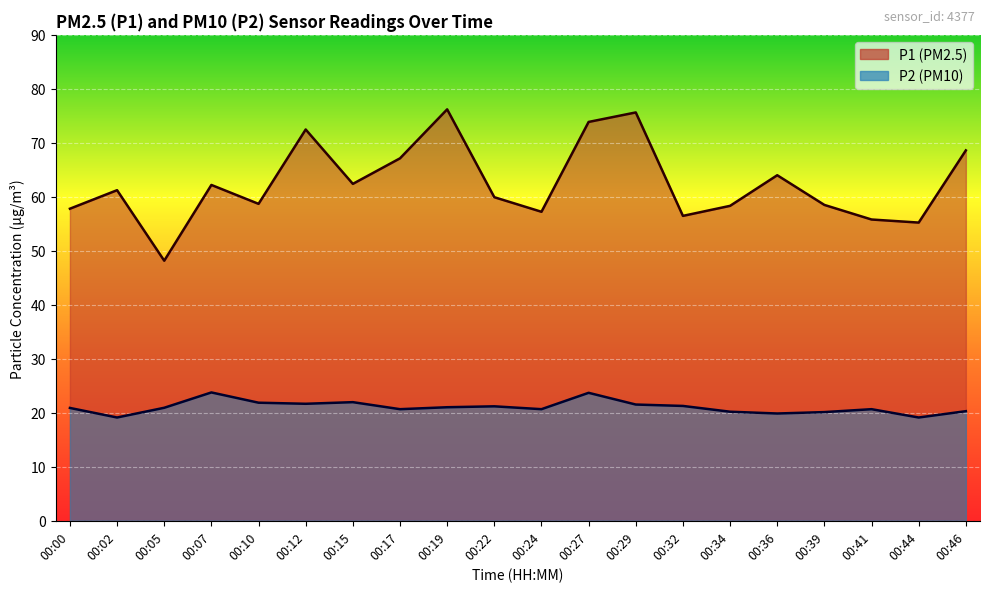

What is the difference between the highest and lowest values at 00:39?

38.4